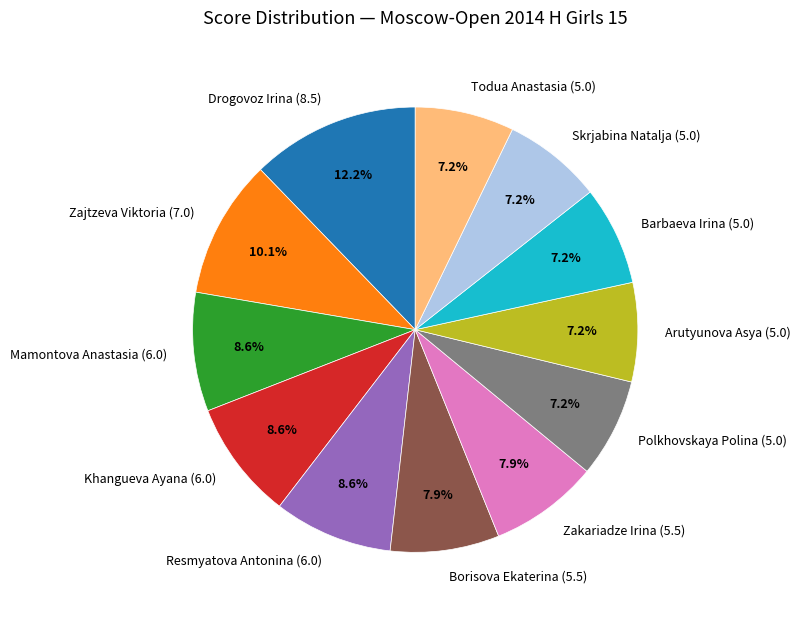

How many slices are in this pie chart?

12